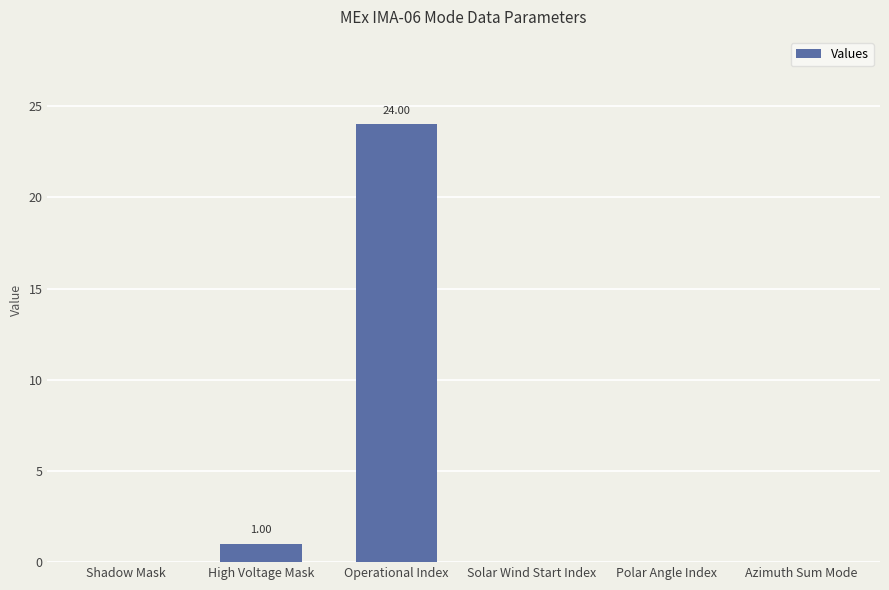

Which category has the highest value across all series?

Operational Index